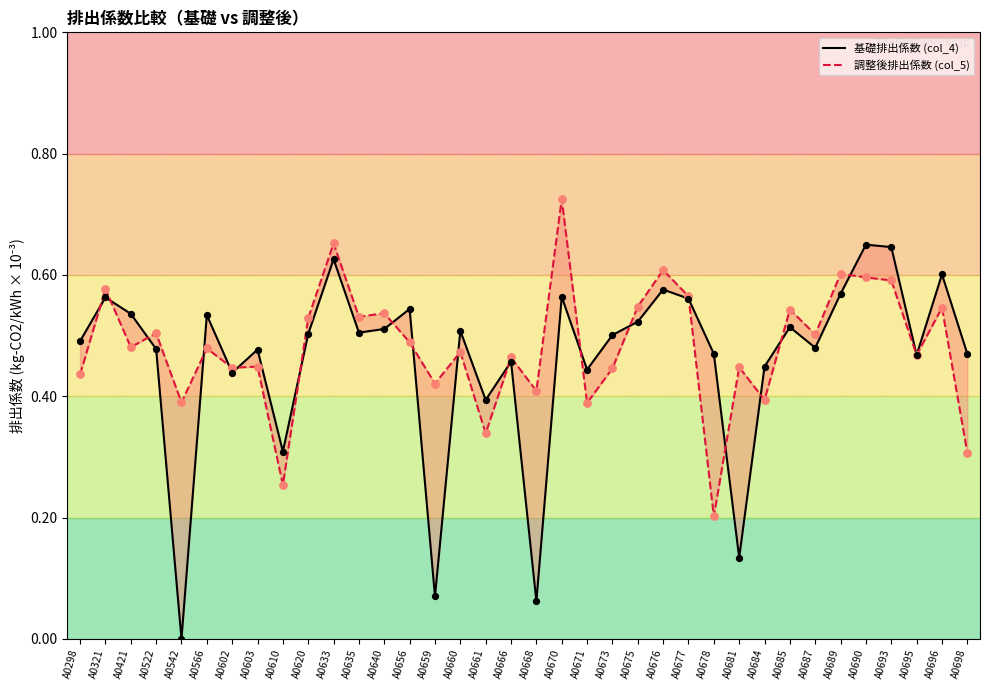

Is the value of 調整後排出係数 (col_5) at A0675 greater than the value of 基礎排出係数 (col_4) at A0690?

No